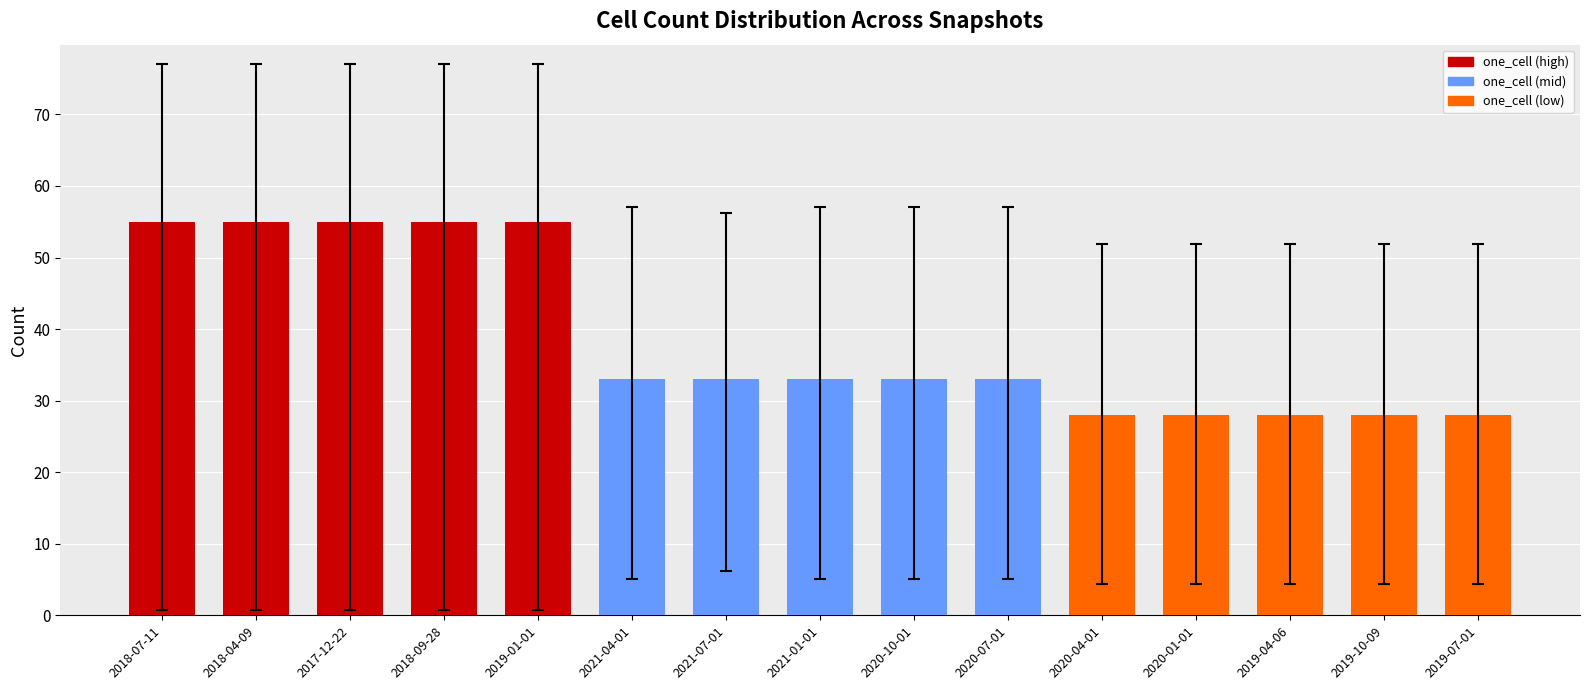

Is it true that the value at 2018-09-28 is 94?

False